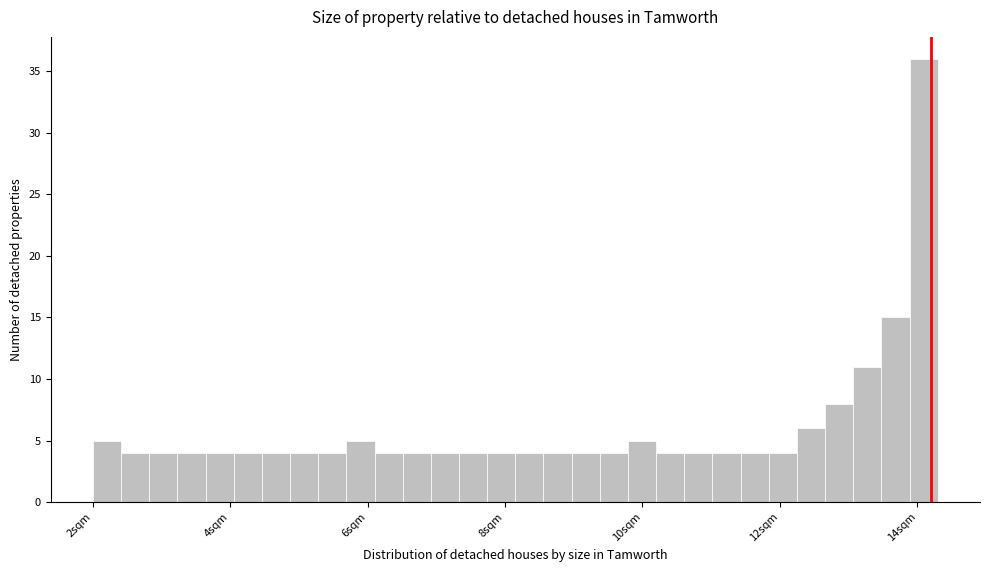

Read against the x-axis, roughly where is the centre of the tallest bar?

14.0